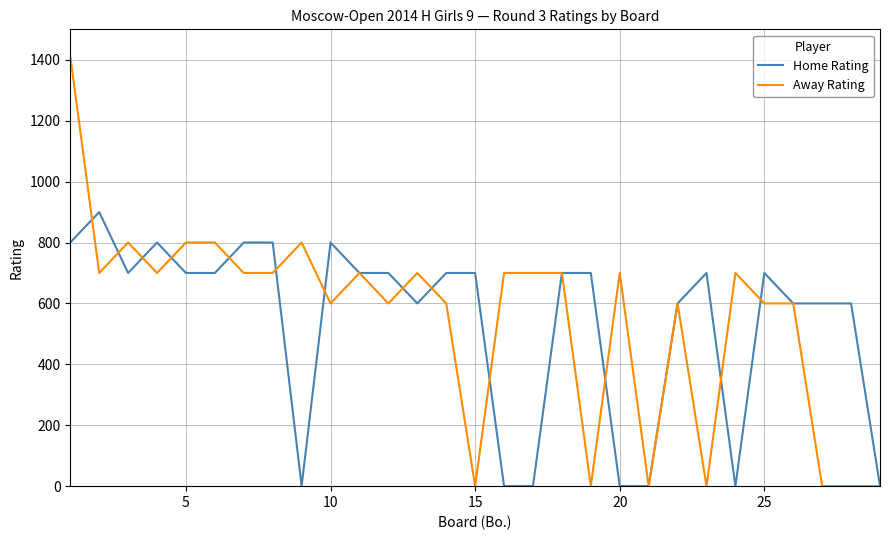

Which series has the widest spread of values?

Away Rating